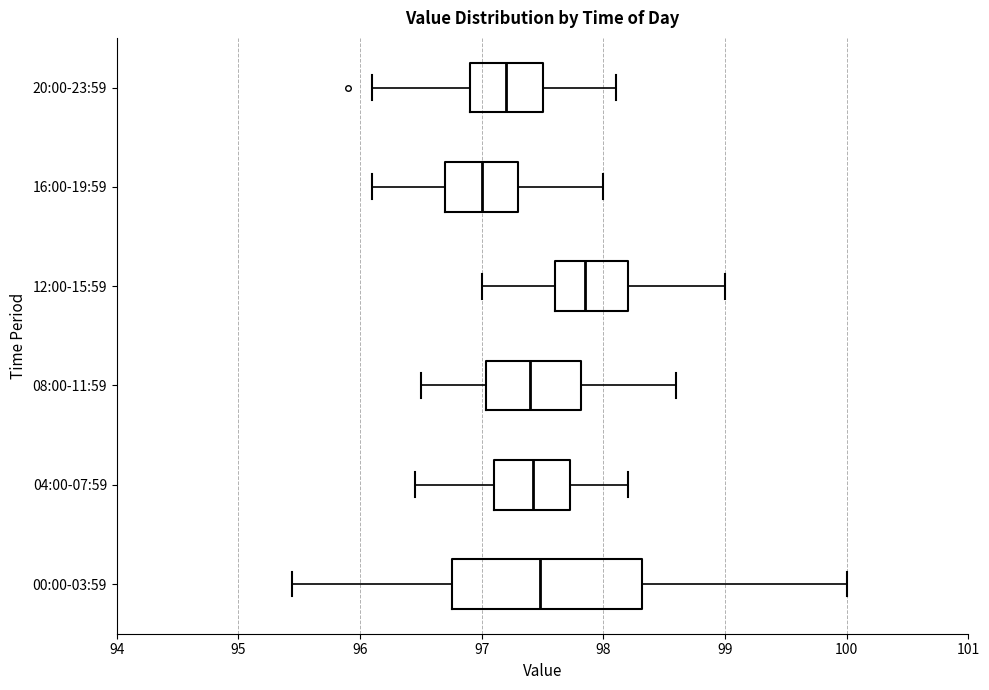

Which box's median line is the furthest to the right?

12:00-15:59